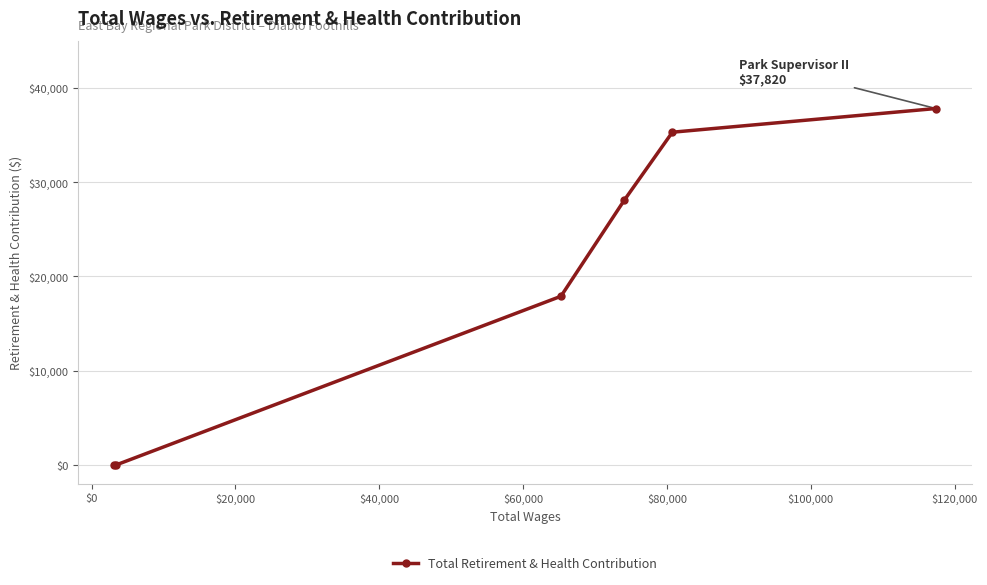

True or false: the data has more than 0 interior local peaks.

False